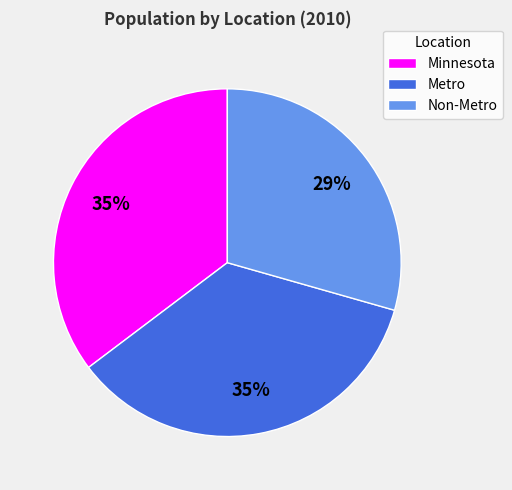

How many slices are in this pie chart?

3